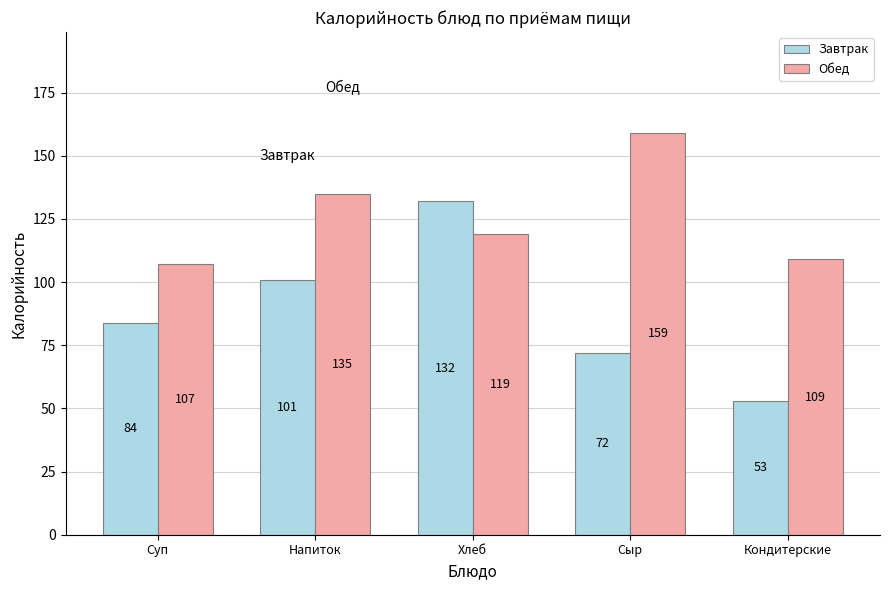

List the series in order of their overall mean, lowest first.

Завтрак, Обед